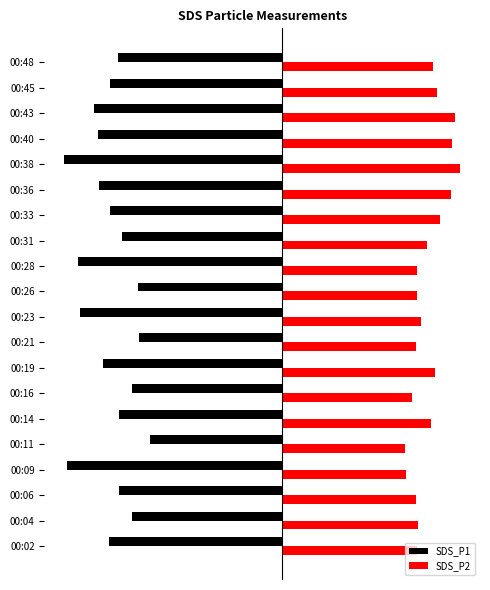

At which label is SDS_P2 closest to 3?

00:31